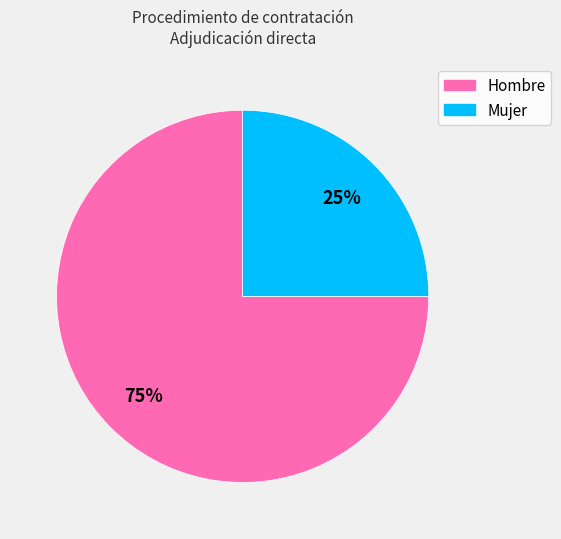

Rank the categories by value from highest to lowest.

Hombre, Mujer